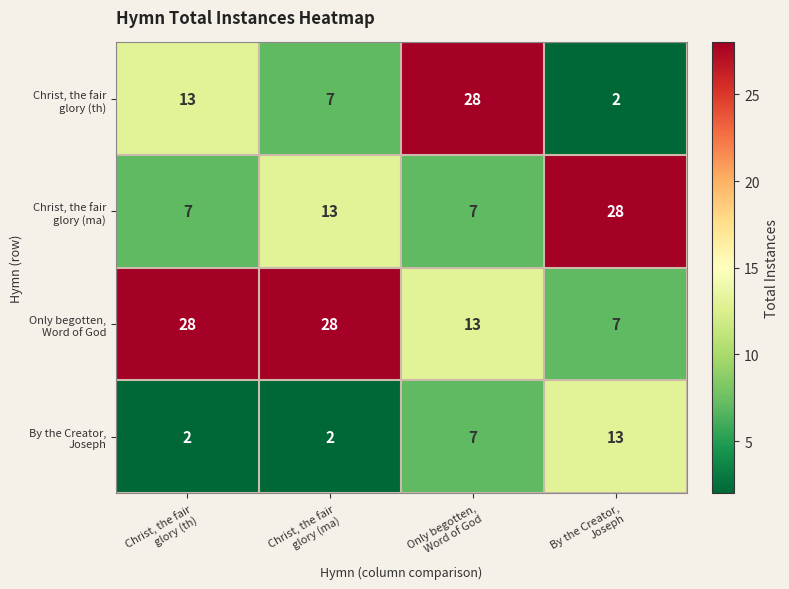

What is the maximum value shown in the chart?

28